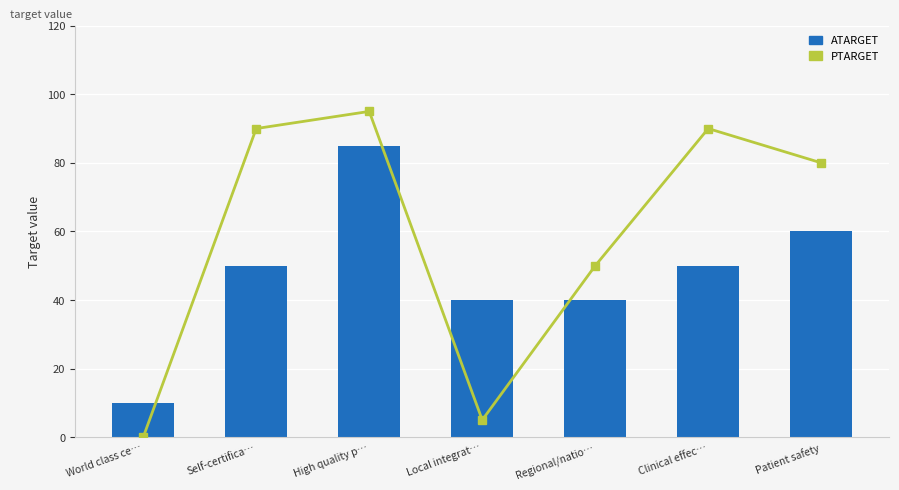

What position from the right is World class ce…?

7